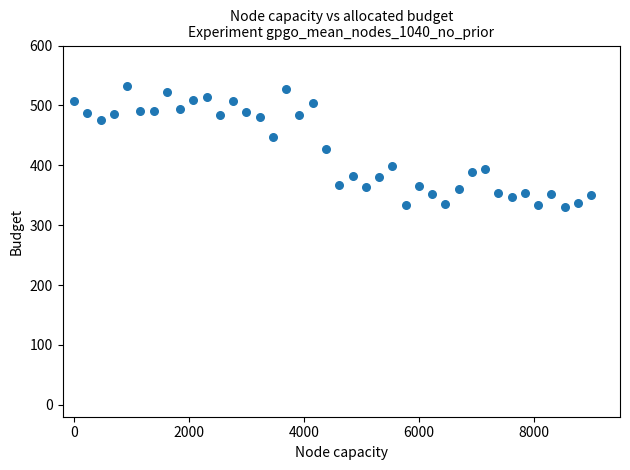

What is the range of Y values (max minus min)?

202